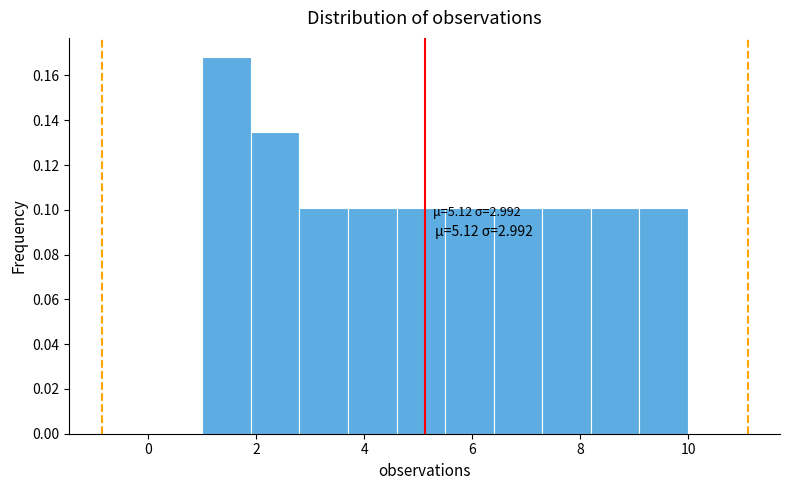

Which range on the x-axis has the tallest bar?

1.0 to 1.9